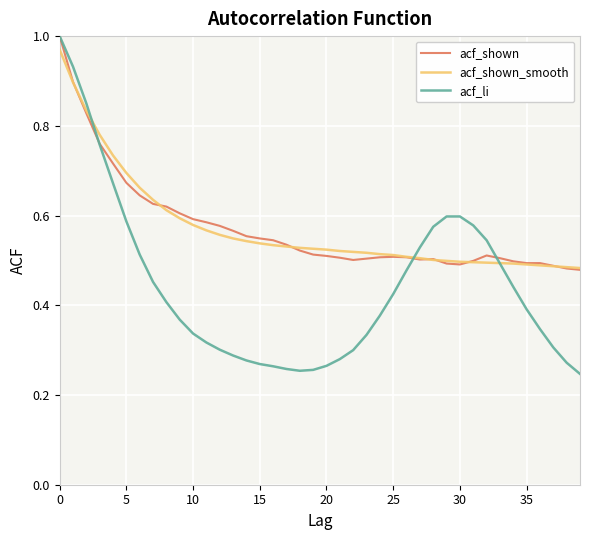

Does the chart display data point markers on the line(s)?

No